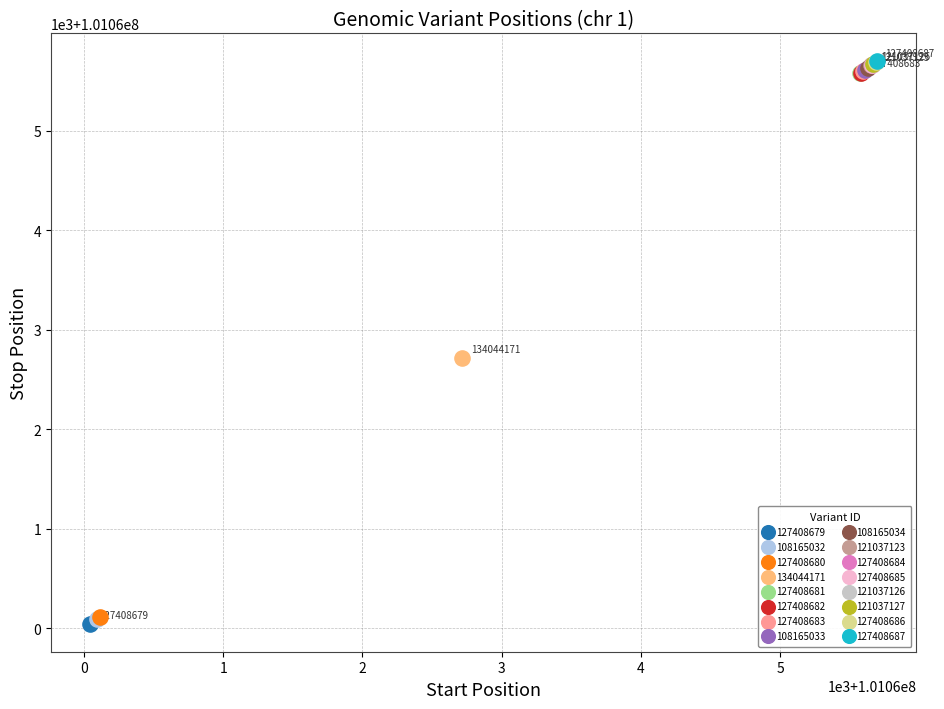

What are all the series names shown in the legend?

127408679, 108165032, 127408680, 134044171, 127408681, 127408682, 127408683, 108165033, 108165034, 121037123, 127408684, 127408685, 121037126, 121037127, 127408686, 127408687